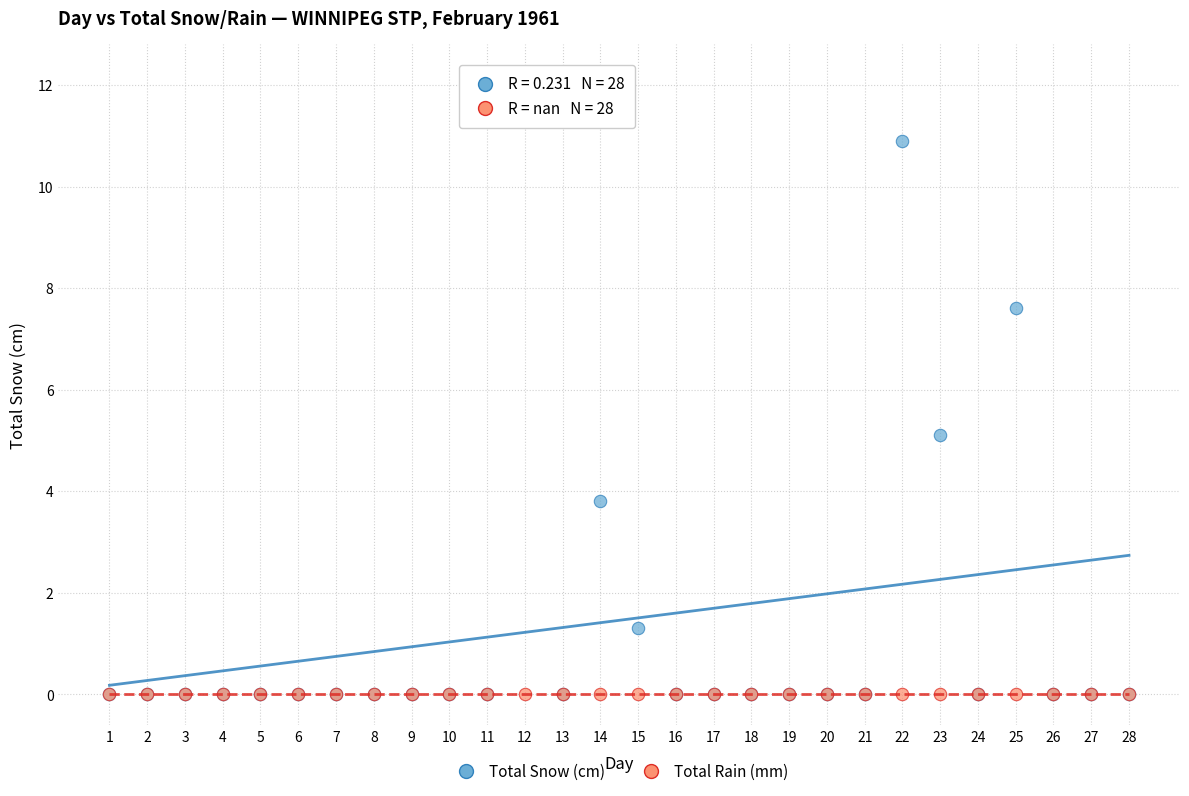

In the Total Snow (cm) series, what Y value is closest to 6?

5.1